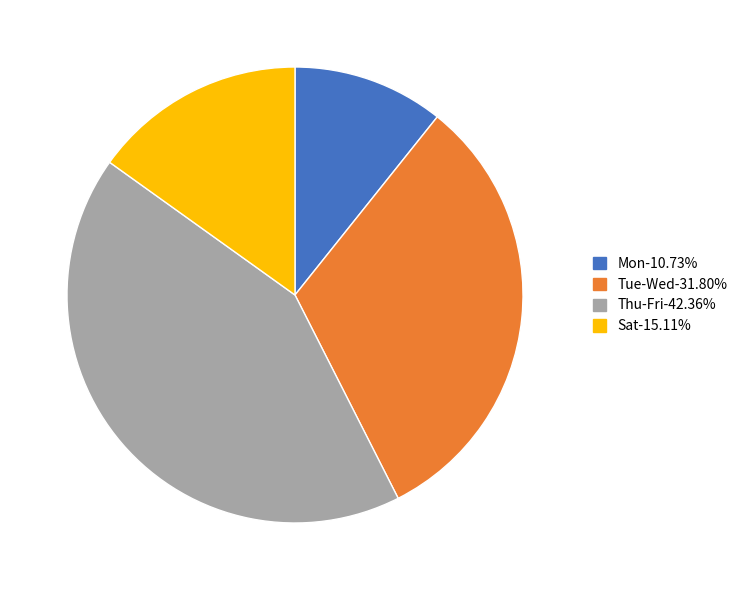

Is there any slice that represents more than half of the pie?

No